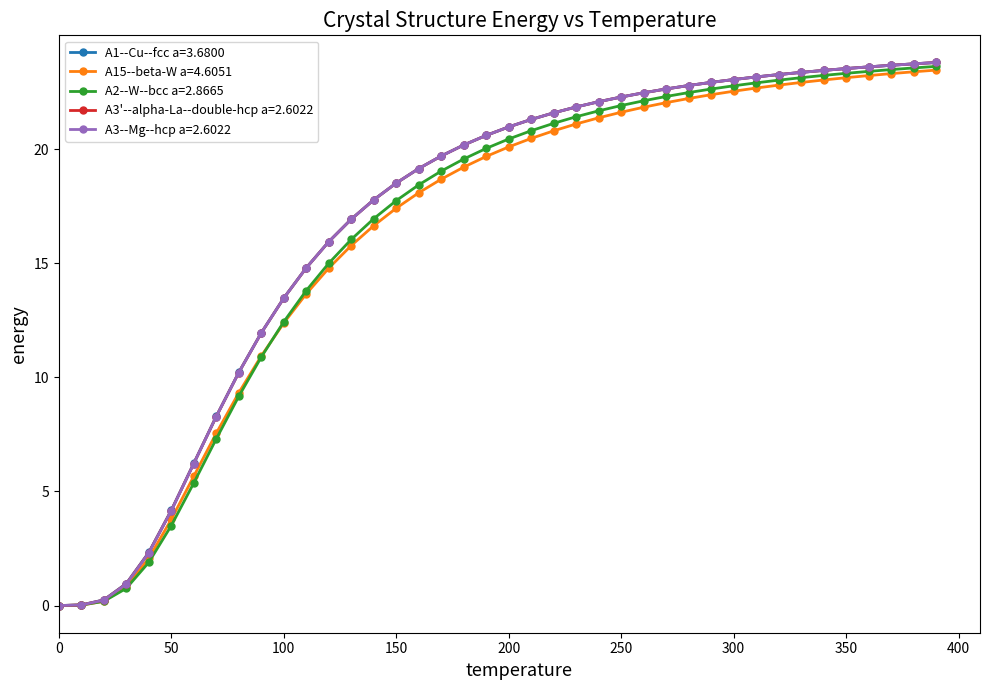

What is the value of the A1--Cu--fcc a=3.6800 point at the 17th from the left?

19.1